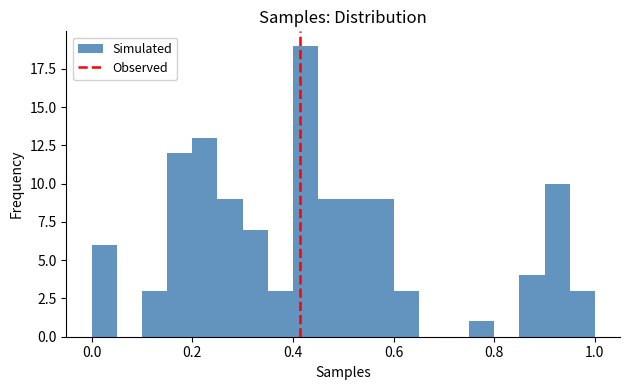

Around what value on the x-axis is the tallest bar? Give the approximate position of its centre, as read against the axis.

0.42